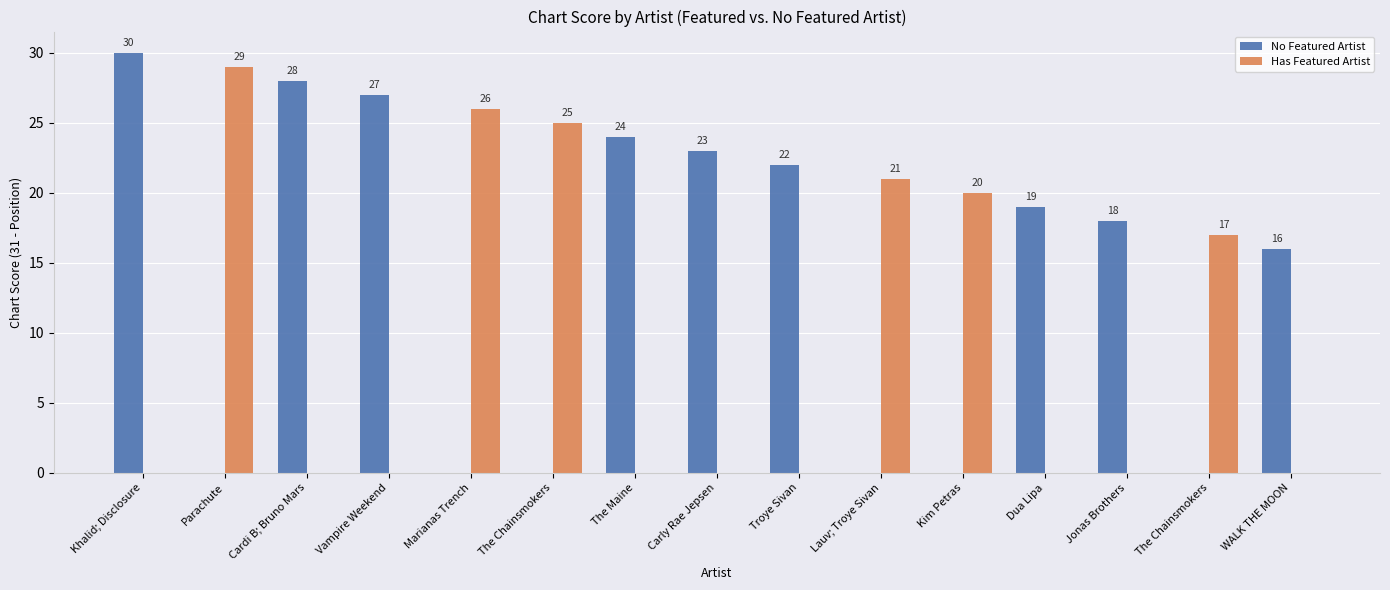

What is the label of the 11th bar from the left?

Kim Petras